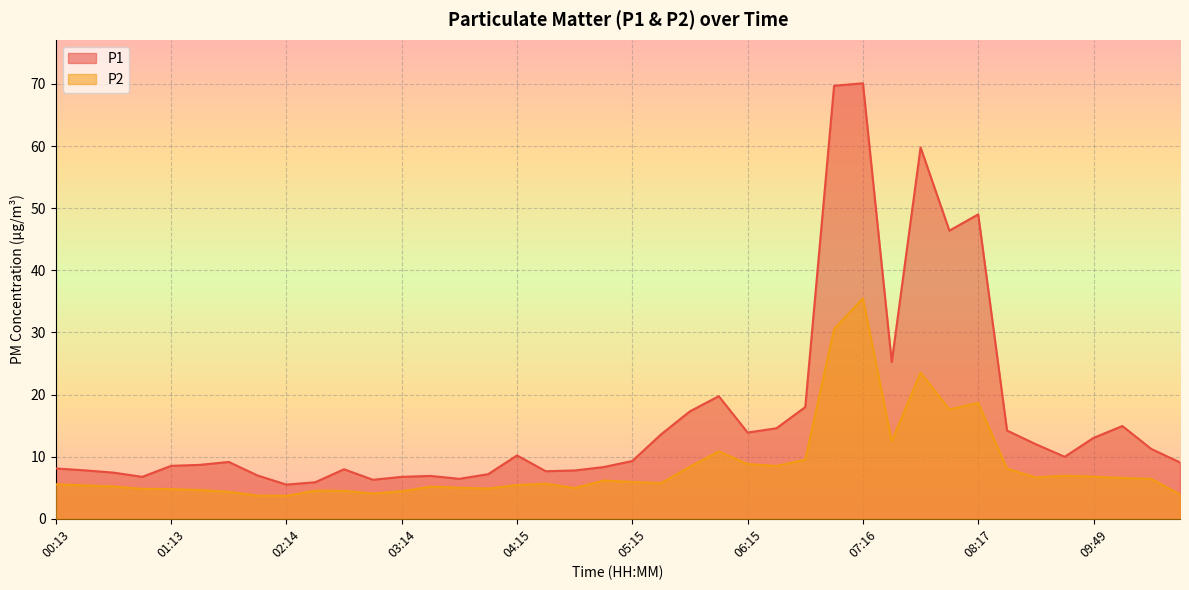

What is the label of the 15th point from the right?

06:31